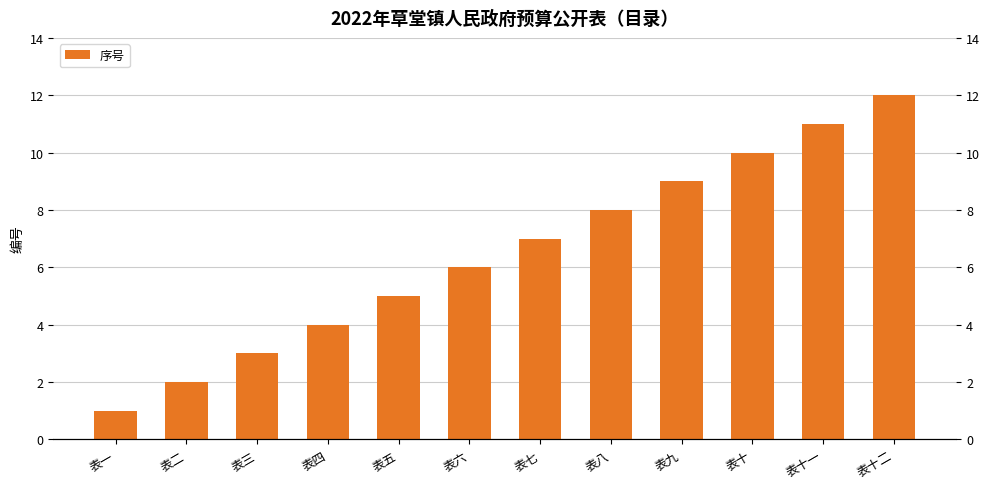

Reading left to right, what are all the values shown in this chart?

表一=1	表二=2	表三=3	表四=4	表五=5	表六=6	表七=7	表八=8	表九=9	表十=10	表十一=11	表十二=12